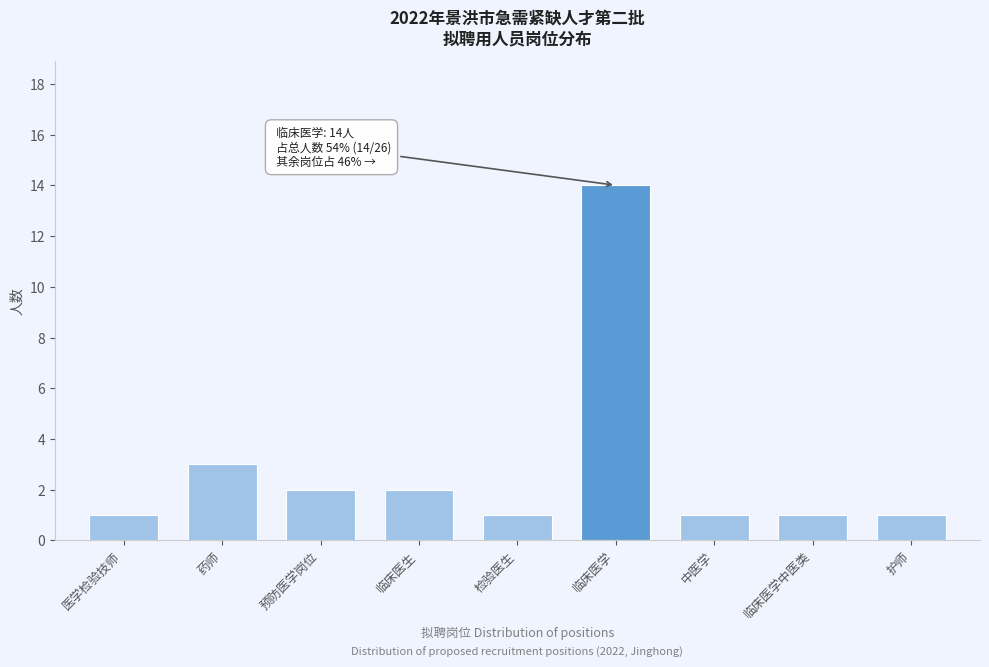

Reading left to right, what are all the values shown in this chart?

1	3	2	2	1	14	1	1	1